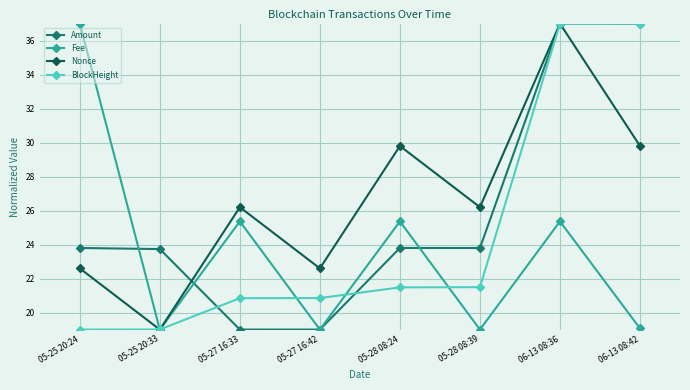

True or false: BlockHeight and Fee intersect in this chart.

True